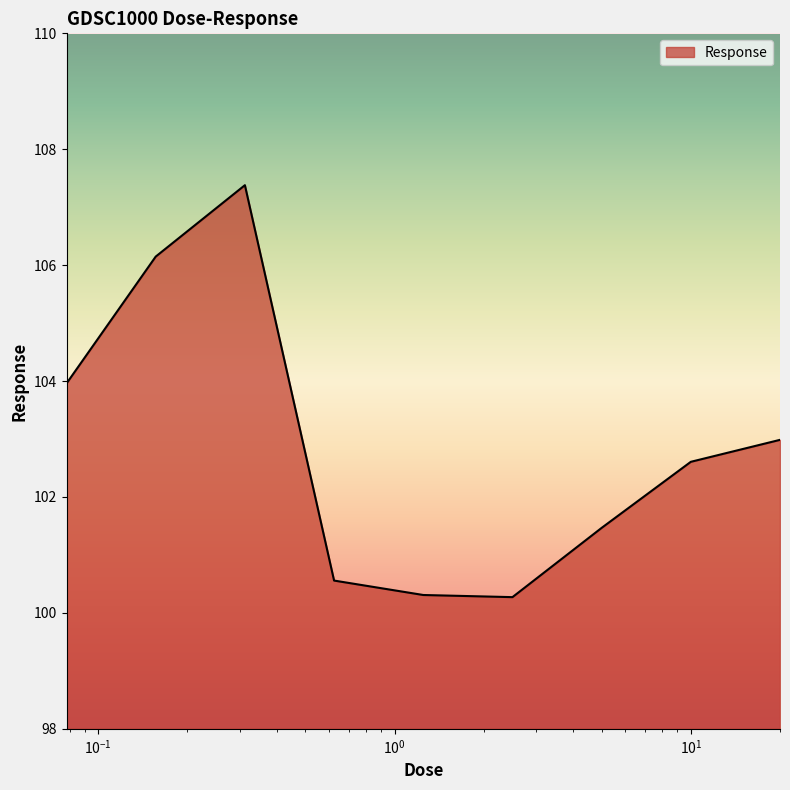

What is the minimum value shown in the chart?

100.3